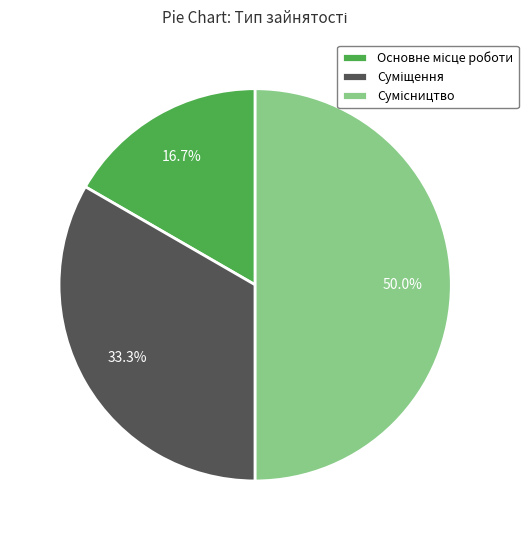

Which has a higher value, Суміщення or Сумісництво?

Сумісництво